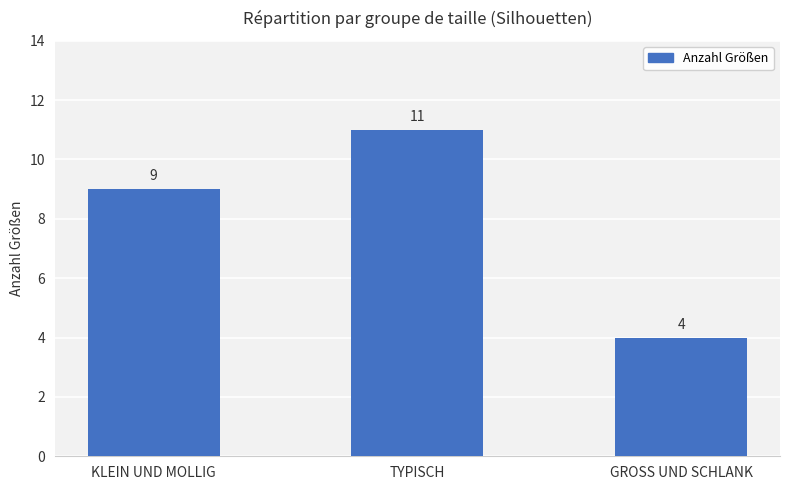

What value does the data have at GROSS UND SCHLANK?

4